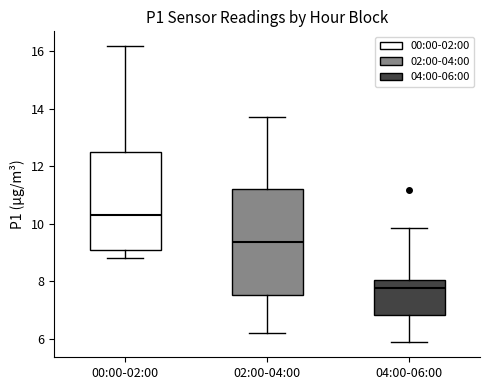

Where does the median line of the box for 04:00-06:00 sit on the y-axis? The values are not printed on the chart, so give them approximately, as read against the axis.

7.8